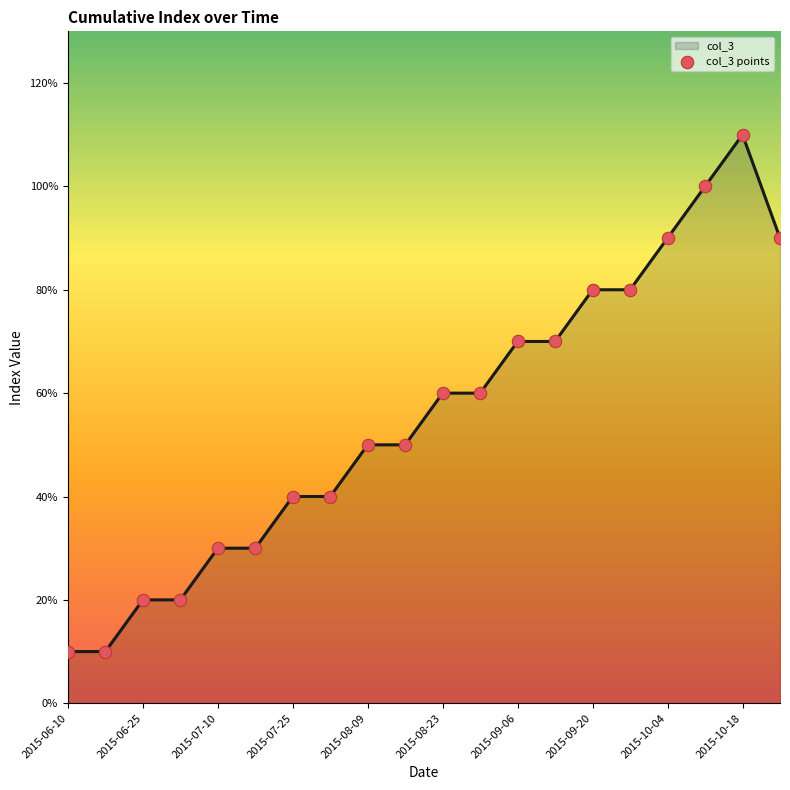

Does the chart have visible grid lines?

No